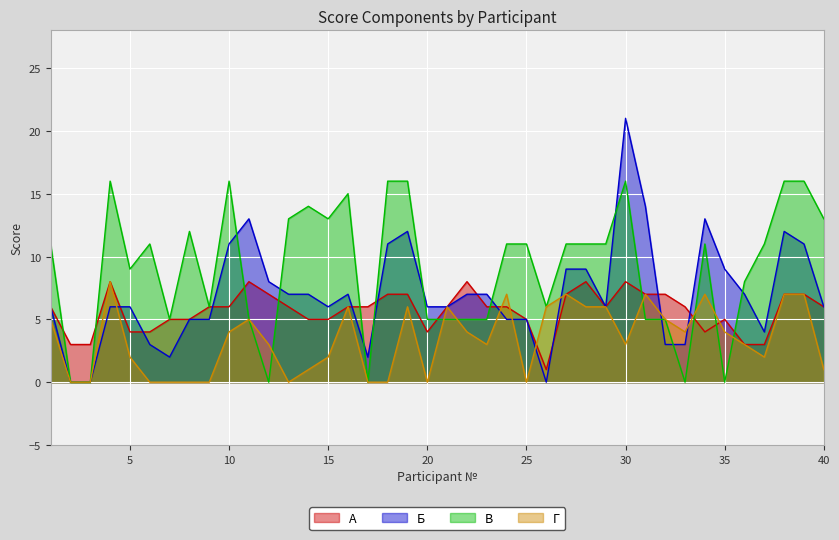

Reading left to right, list all the values displayed in this chart.

А: 6	3	3	8	4	4	5	5	6	6	8	7	6	5	5	6	6	7	7	4	6	8	6	6	5	1	7	8	6	8	7	7	6	4	5	3	3	7	7	6
Б: 6	0	0	6	6	3	2	5	5	11	13	8	7	7	6	7	2	11	12	6	6	7	7	5	5	0	9	9	6	21	14	3	3	13	9	7	4	12	11	6
В: 11	0	0	16	9	11	5	12	6	16	5	0	13	14	13	15	0	16	16	5	5	5	5	11	11	6	11	11	11	16	5	5	0	11	0	8	11	16	16	13
Г: 5	0	0	8	2	0	0	0	0	4	5	3	0	1	2	6	0	0	6	0	6	4	3	7	0	6	7	6	6	3	7	5	4	7	4	3	2	7	7	1